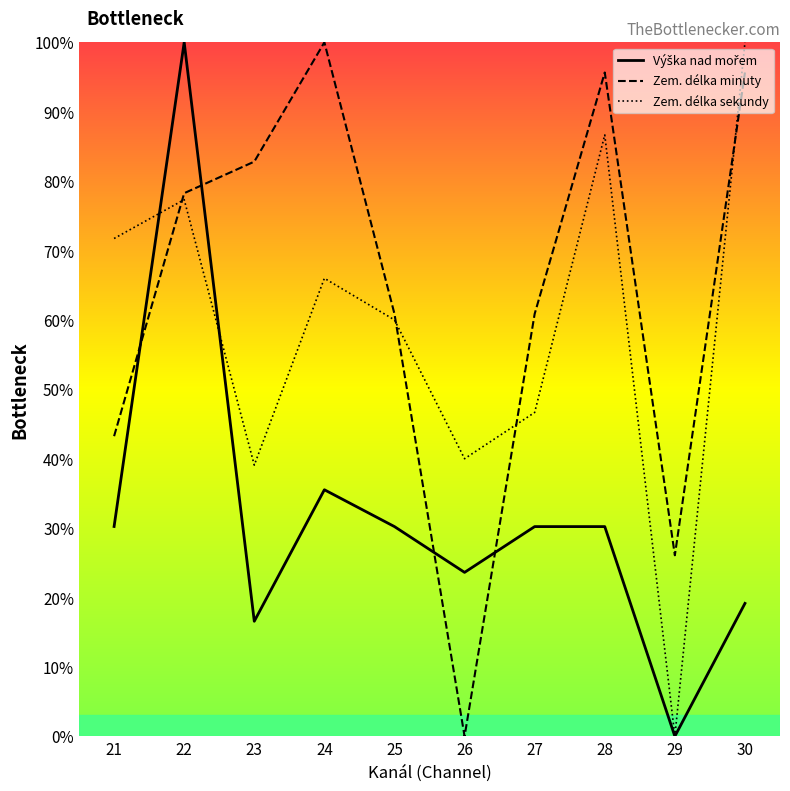

True or false: Výška nad mořem and Zem. délka minuty intersect in this chart.

True